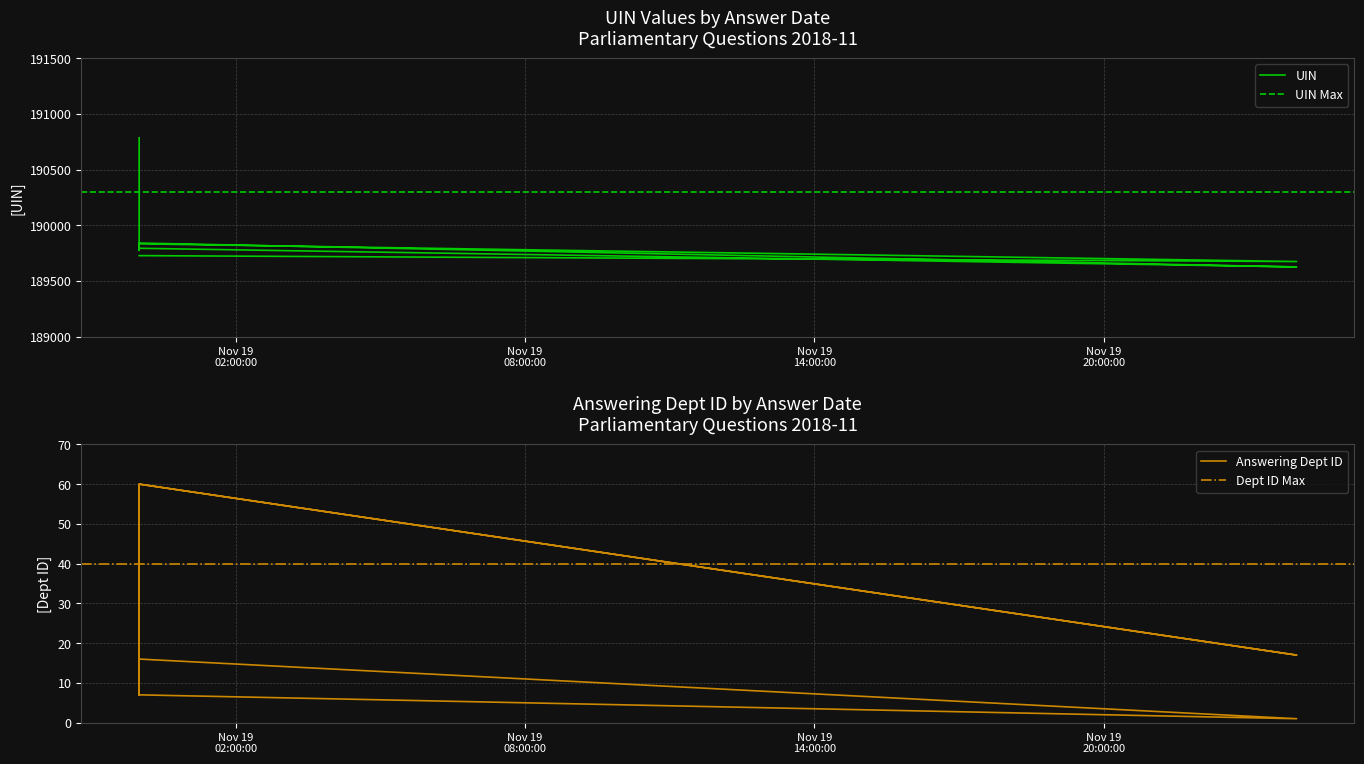

What is the difference between the maximum and minimum values in the answering dept id series?

59